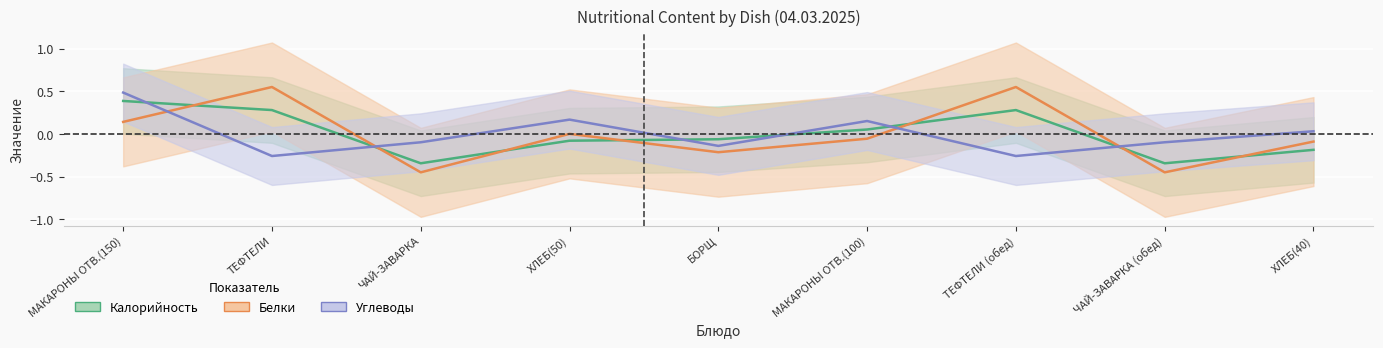

Read the Углеводы value at МАКАРОНЫ ОТВ.(150).

0.5